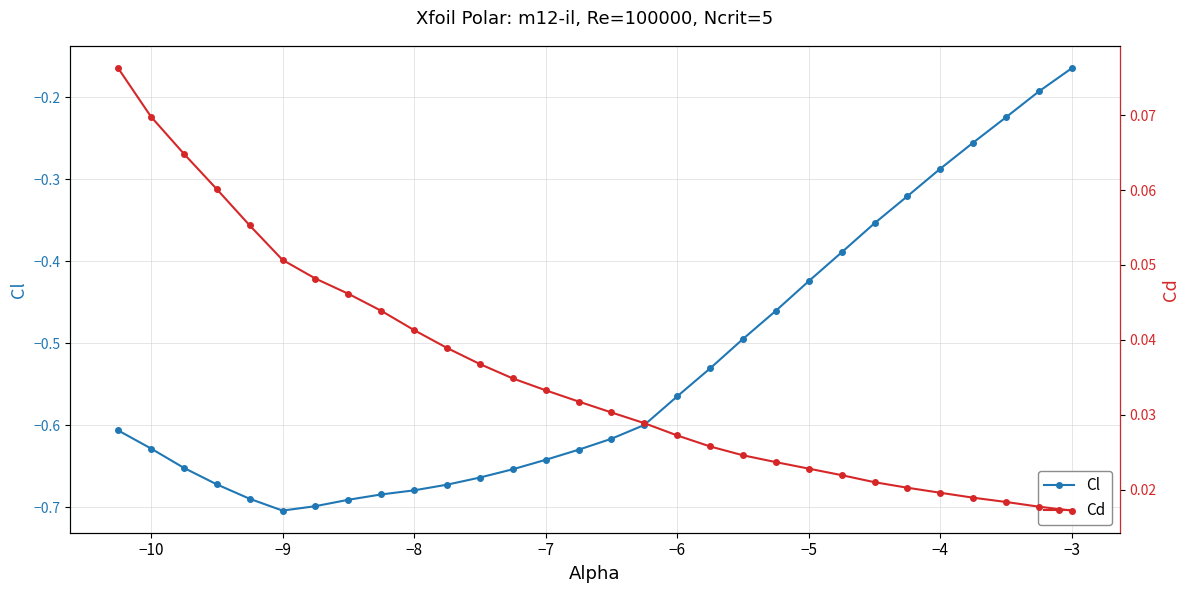

How many distinct data groups are displayed?

2